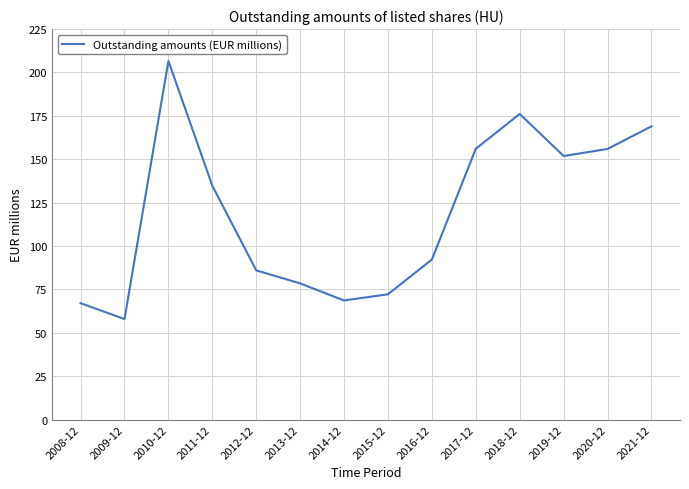

Where is the first local maximum?

2010-12